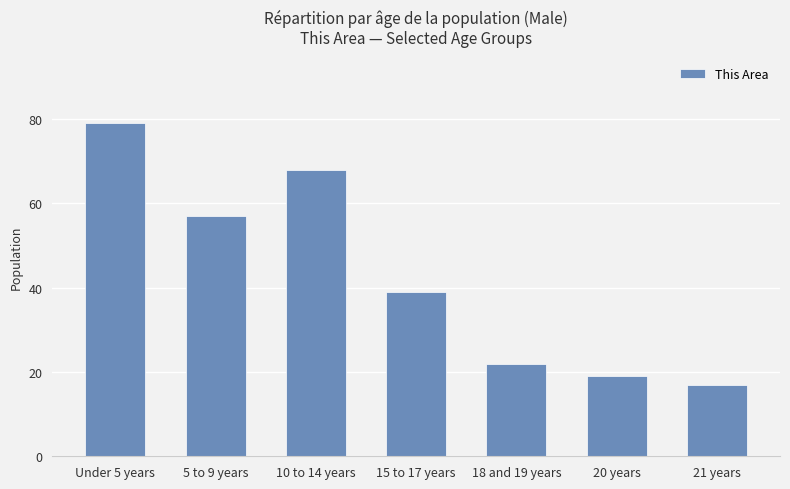

Does the chart contain stacked bars?

No